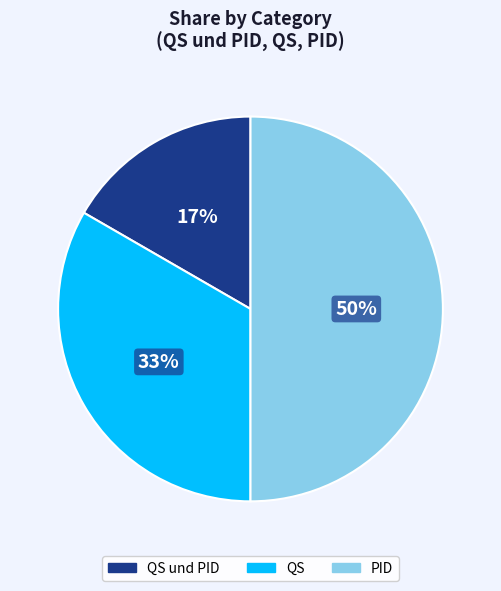

Does QS und PID account for over 50% of the chart?

No